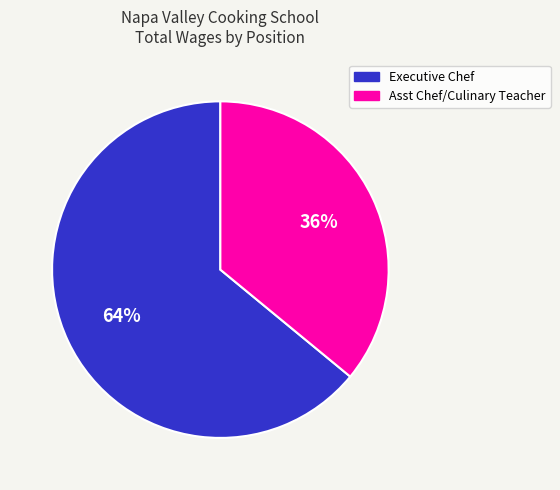

How many segments does this pie chart have?

2